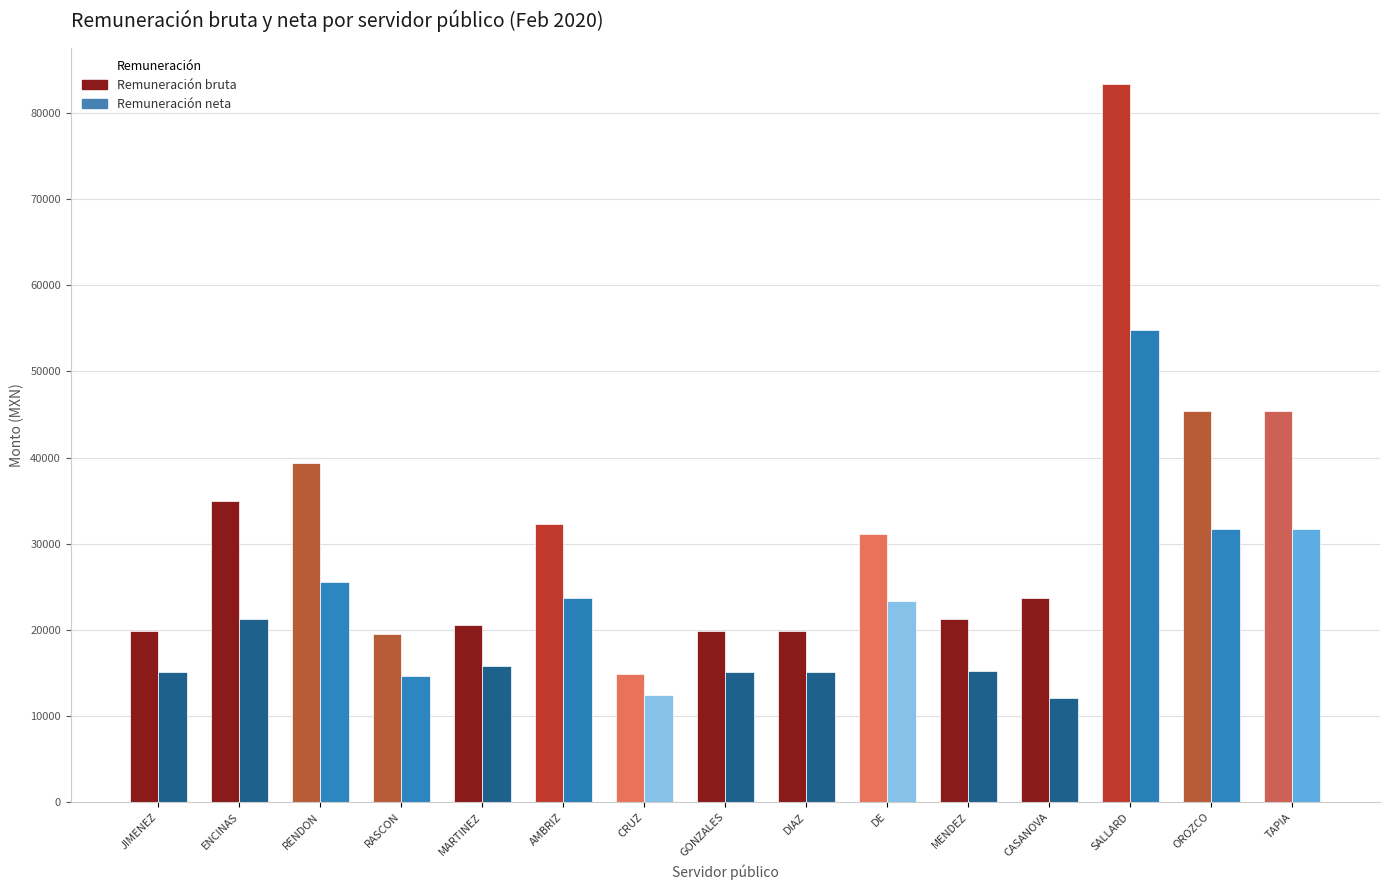

Between CASANOVA MENDEZ and OROZCO ATONDO, which series saw the biggest shift?

Remuneración bruta